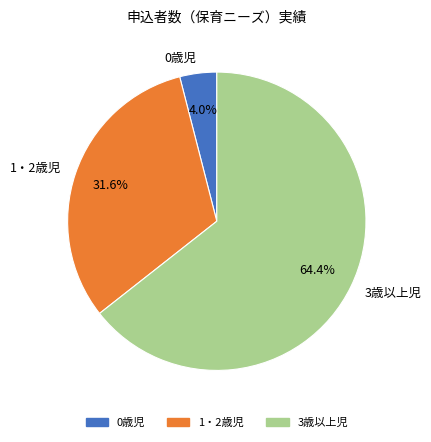

What is the majority slice?

3歳以上児